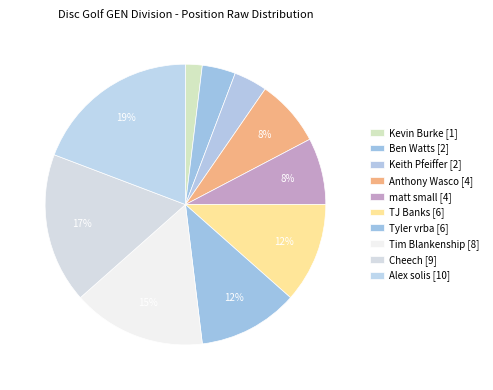

Which slice is the largest?

Alex solis (10)